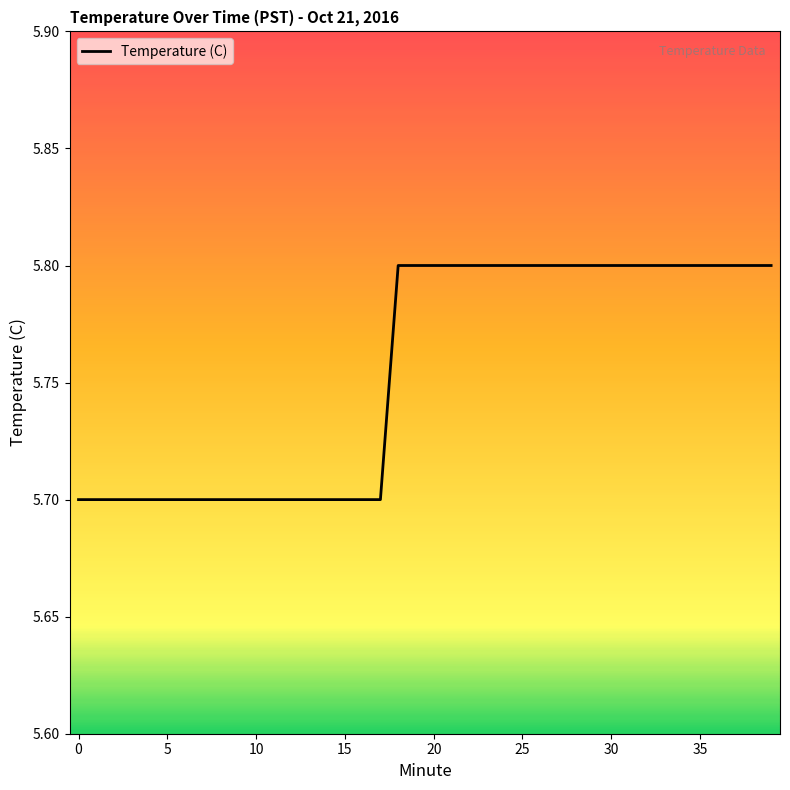

What is the maximum value shown in the chart?

5.8